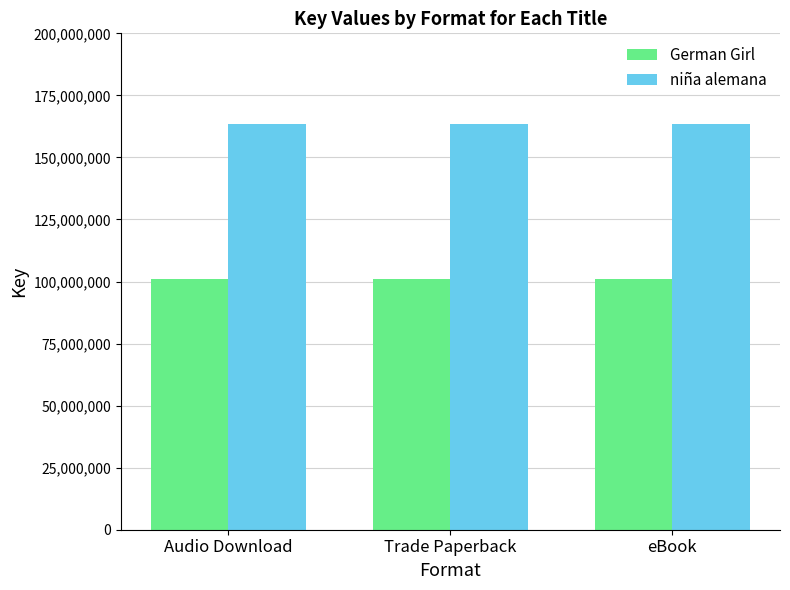

What is the minimum value for German Girl?

100837516